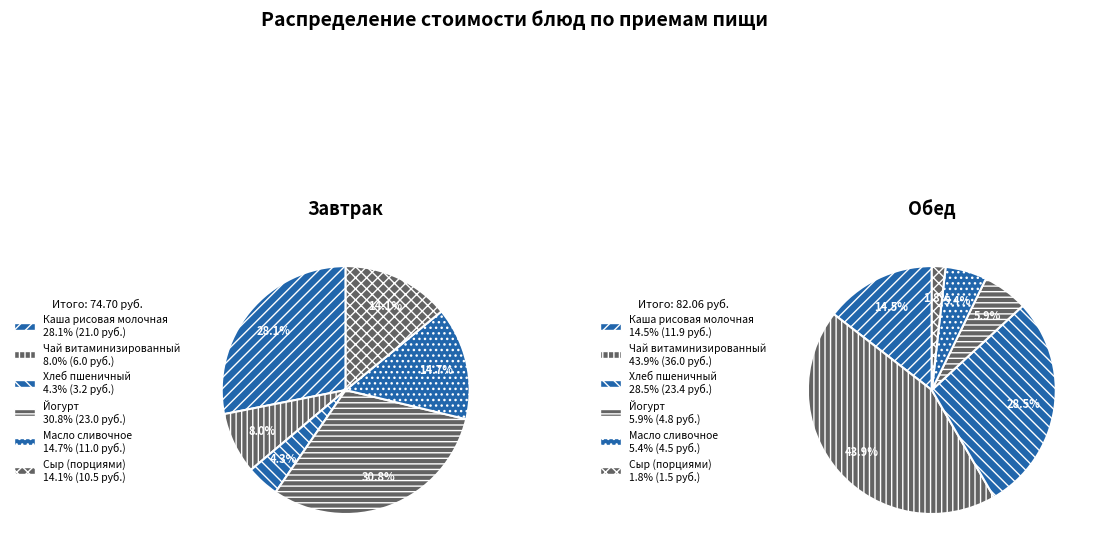

Is there a majority slice in this chart?

No